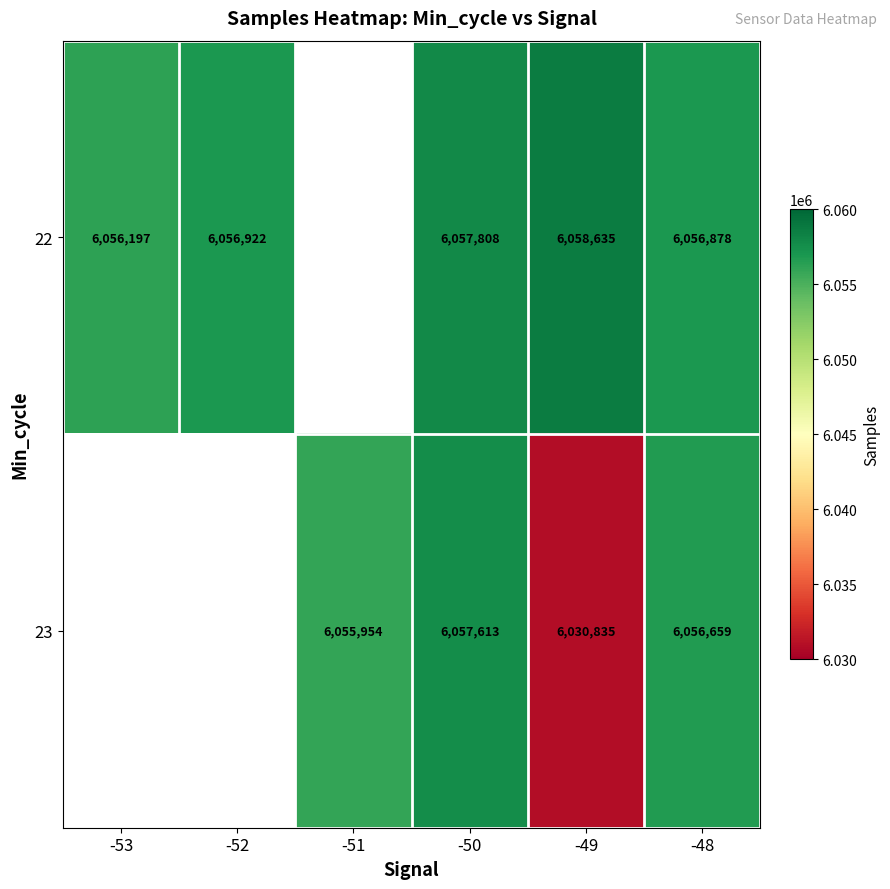

Which has a higher value, -52 or -50?

-50